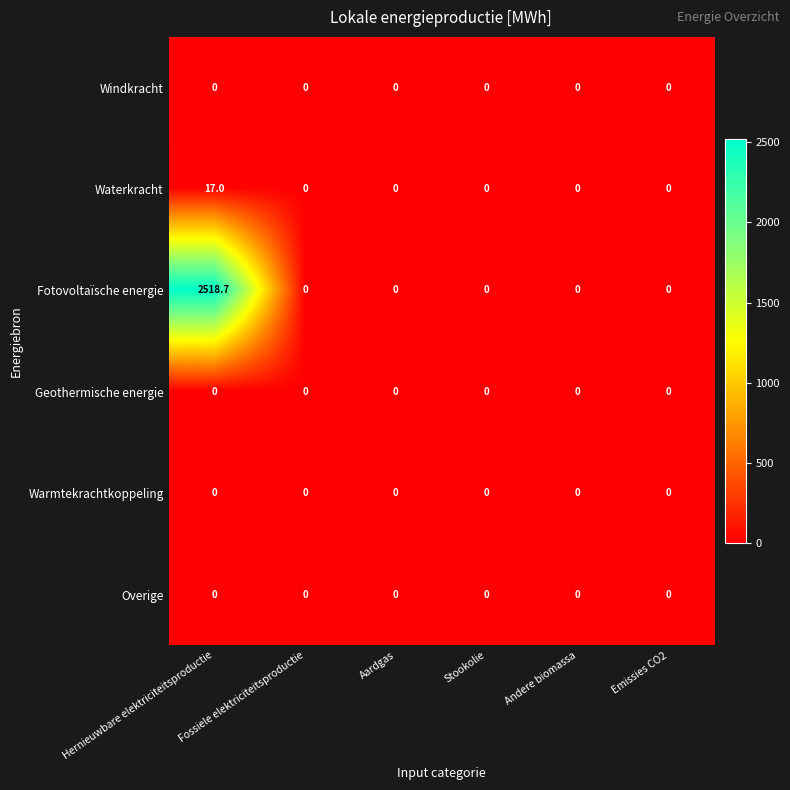

Which series has the largest total across all categories?

Fotovoltaïsche energie